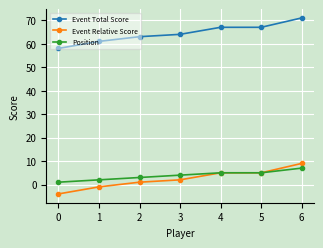

What is the maximum value for Position?

7